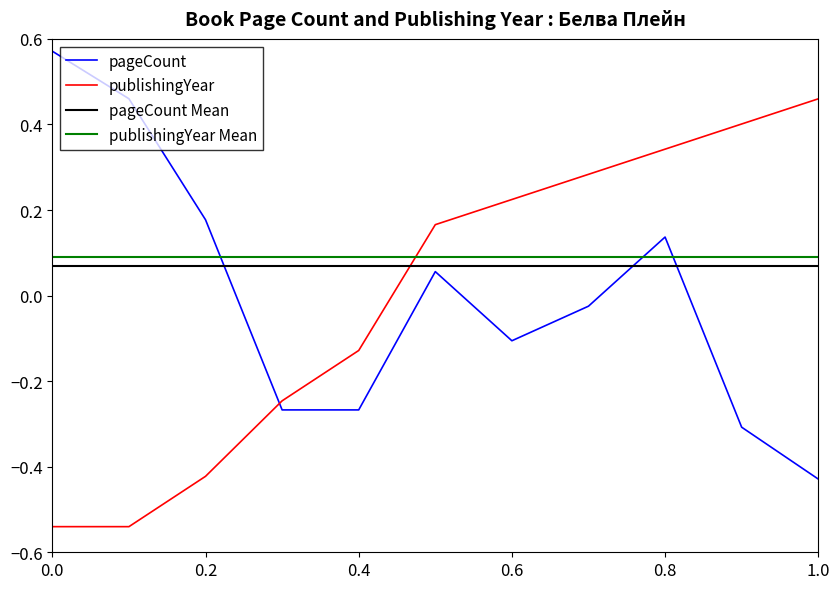

Which series has the widest spread of values?

pageCount